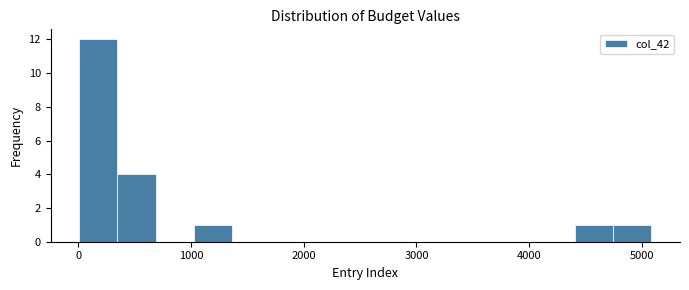

Around what value on the x-axis is the tallest bar? Give the approximate position of its centre, as read against the axis.

200